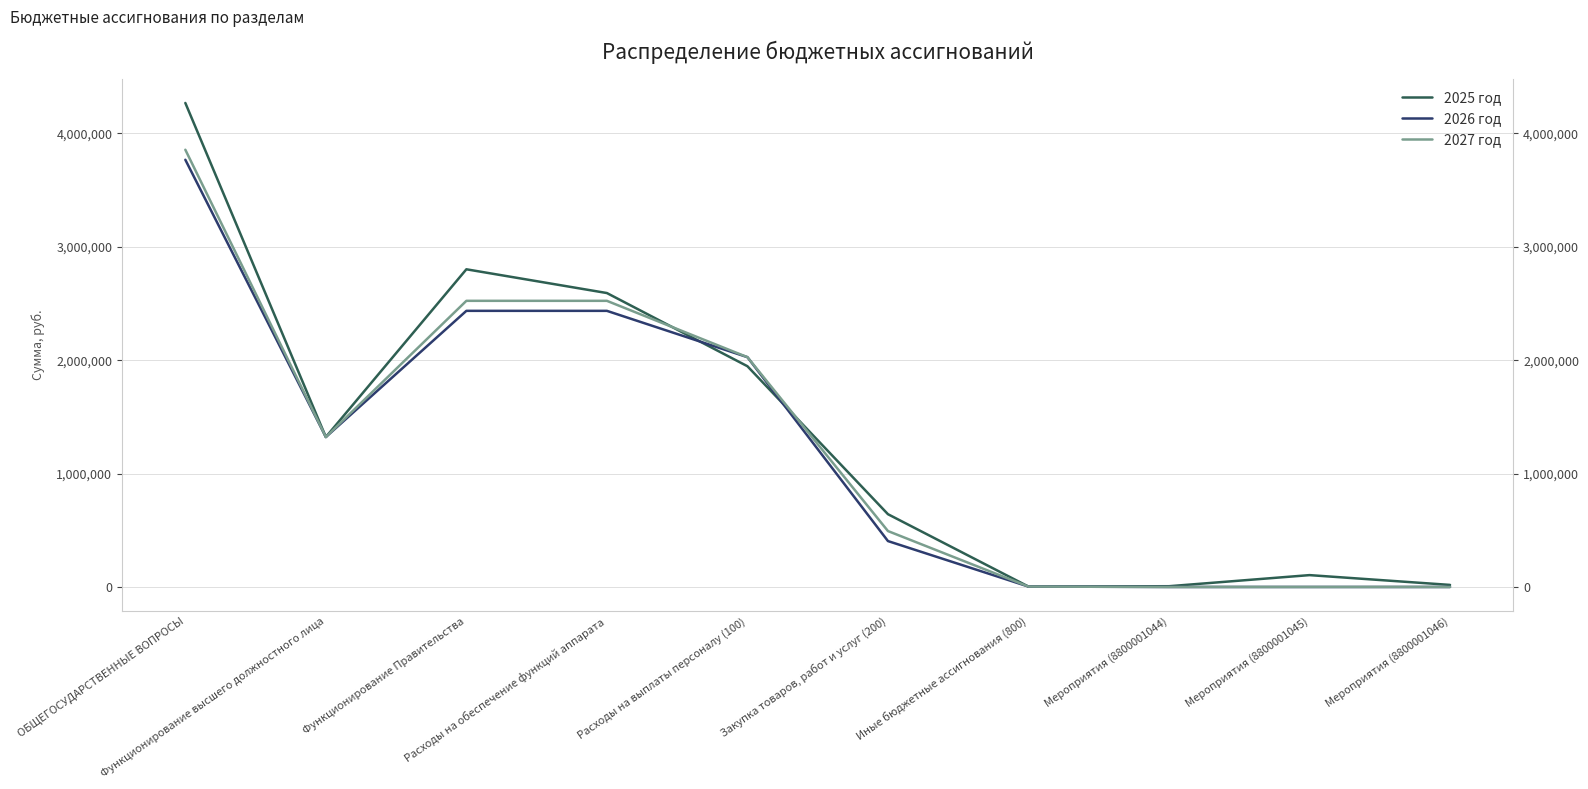

What is the average value of the 2025 год series?

1370889.2